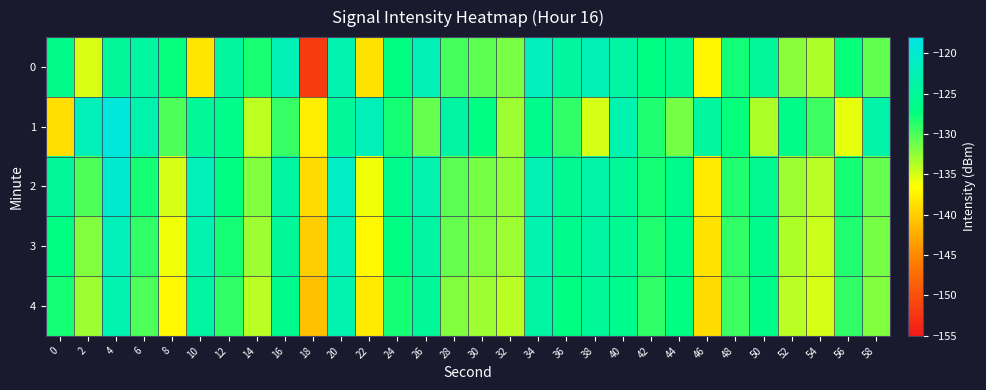

Reading right to left, what are all the values shown in this chart?

0: 58=-130.8	56=-127.7	54=-133.6	52=-132.3	50=-124.8	48=-127.9	46=-137.2	44=-125.5	42=-127.0	40=-124.1	38=-122.4	36=-124.5	34=-121.6	32=-131.7	30=-130.6	28=-129.8	26=-122.3	24=-127.1	22=-138.4	20=-122.9	18=-151.9	16=-122.2	14=-128.2	12=-124.5	10=-138.3	8=-127.5	6=-124.3	4=-125.0	2=-135.2	0=-126.1
1: 58=-123.5	56=-135.5	54=-129.5	52=-126.5	50=-133.5	48=-127.5	46=-124.5	44=-131.5	42=-128.5	40=-123.0	38=-135.0	36=-129.0	34=-126.0	32=-133.0	30=-127.0	28=-124.0	26=-131.0	24=-128.0	22=-122.0	20=-125.0	18=-137.7	16=-129.2	14=-134.1	12=-126.3	10=-125.0	8=-130.1	6=-123.1	4=-118.9	2=-122.0	0=-138.9
2: 58=-131.0	56=-128.0	54=-134.0	52=-133.0	50=-125.5	48=-128.5	46=-138.0	44=-126.0	42=-128.0	40=-125.0	38=-123.5	36=-125.5	34=-122.5	32=-132.5	30=-131.5	28=-130.5	26=-123.0	24=-126.0	22=-136.0	20=-121.0	18=-139.0	16=-124.0	14=-132.0	12=-127.0	10=-122.0	8=-135.0	6=-128.0	4=-120.0	2=-130.0	0=-125.0
3: 58=-131.5	56=-128.5	54=-134.5	52=-133.5	50=-126.0	48=-129.0	46=-138.5	44=-126.5	42=-128.5	40=-125.5	38=-124.0	36=-126.0	34=-123.0	32=-133.0	30=-132.0	28=-131.0	26=-124.0	24=-127.0	22=-137.0	20=-122.0	18=-140.0	16=-125.0	14=-133.0	12=-128.0	10=-123.0	8=-136.0	6=-129.0	4=-122.0	2=-132.0	0=-127.0
4: 58=-132.0	56=-129.0	54=-135.0	52=-134.0	50=-126.5	48=-129.5	46=-139.0	44=-127.0	42=-129.0	40=-126.0	38=-125.0	36=-127.0	34=-124.0	32=-134.0	30=-133.0	28=-132.0	26=-125.0	24=-128.0	22=-138.0	20=-123.0	18=-141.0	16=-126.0	14=-134.0	12=-129.0	10=-124.0	8=-137.0	6=-130.0	4=-123.0	2=-133.0	0=-128.0